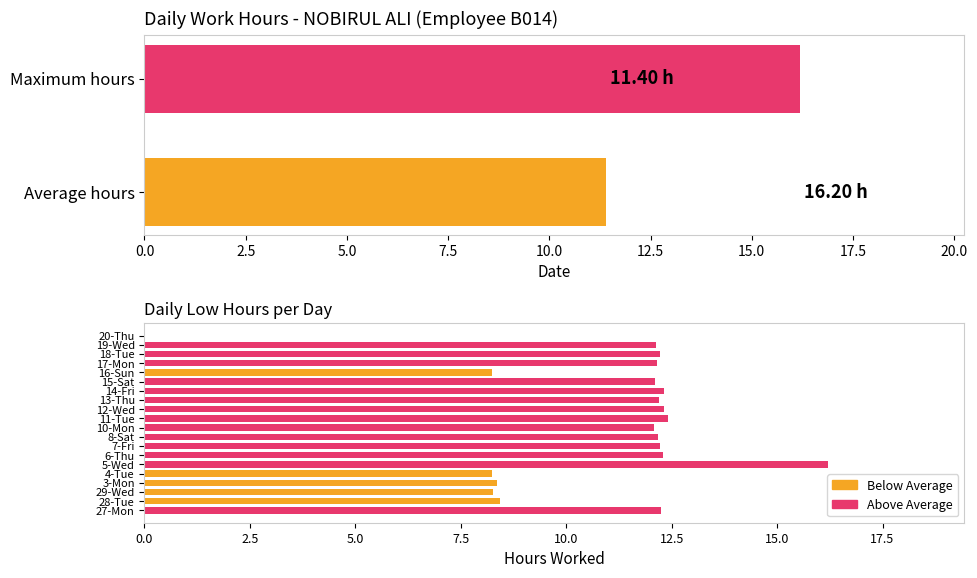

Is it true that the value at 5-Wed is 16.2?

True